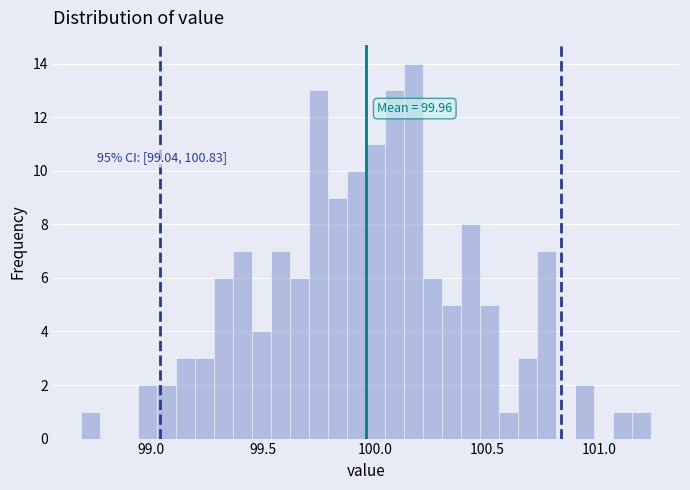

Read against the x-axis, roughly where is the centre of the tallest bar?

100.15